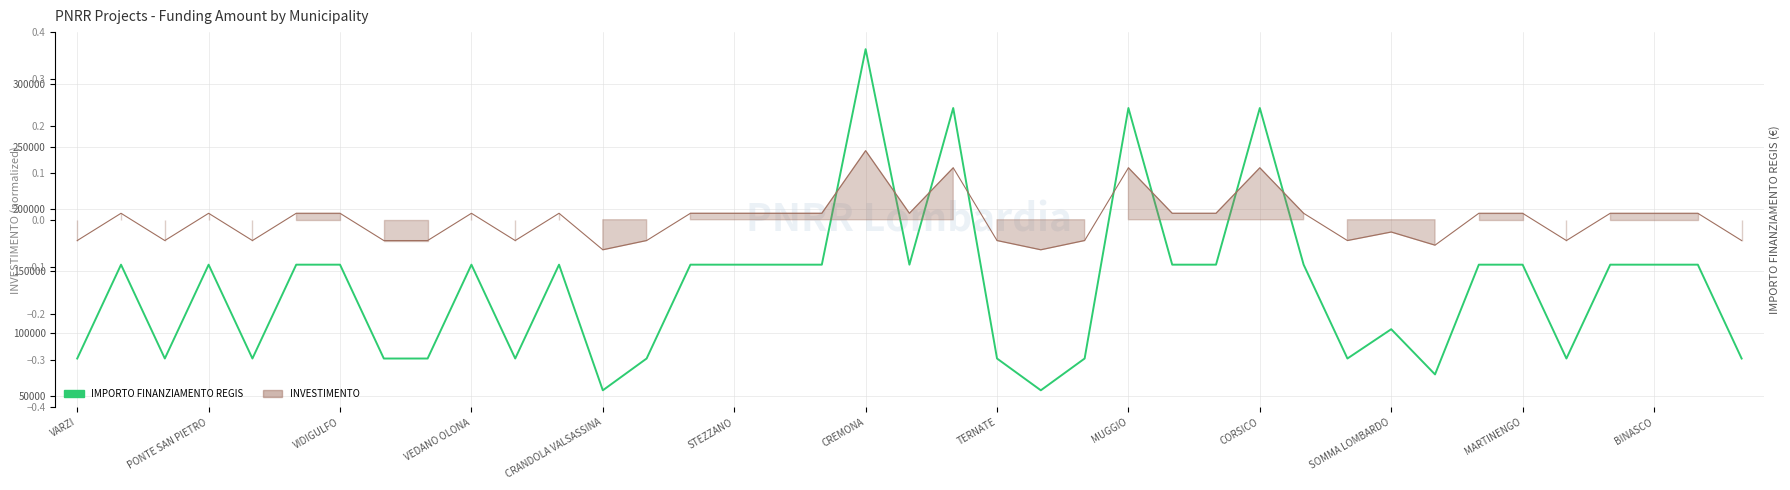

Which has a higher value, CREMONA or STEZZANO?

CREMONA